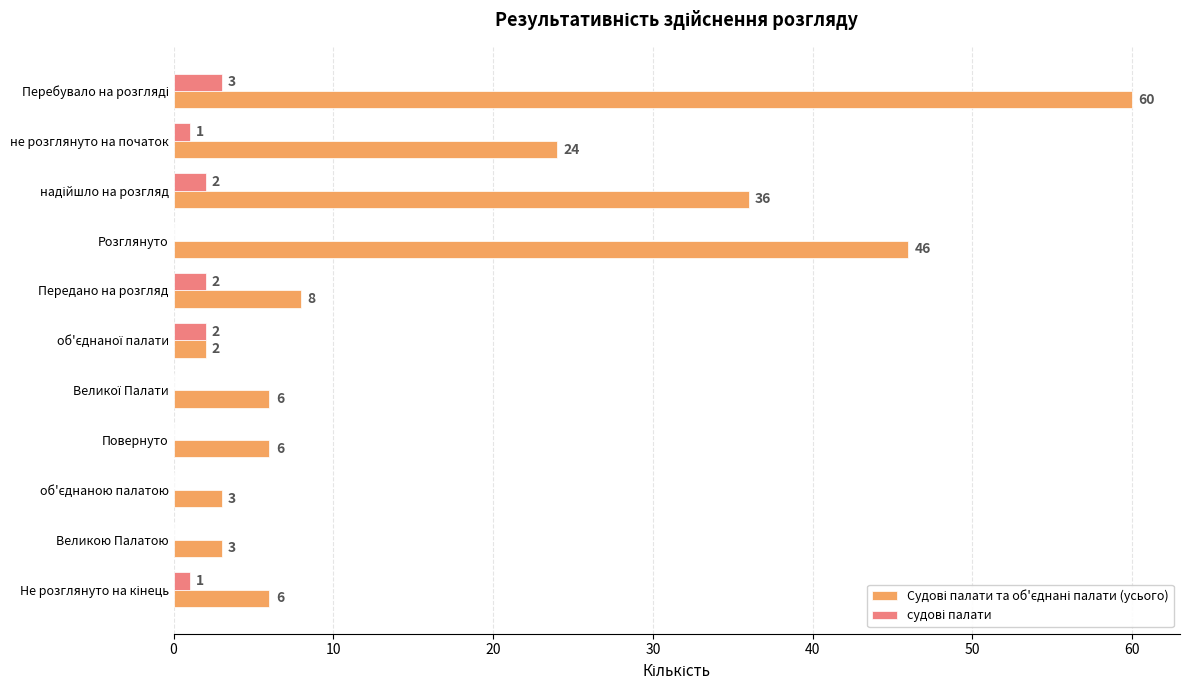

What is the total value across all series at Передано на розгляд?

10